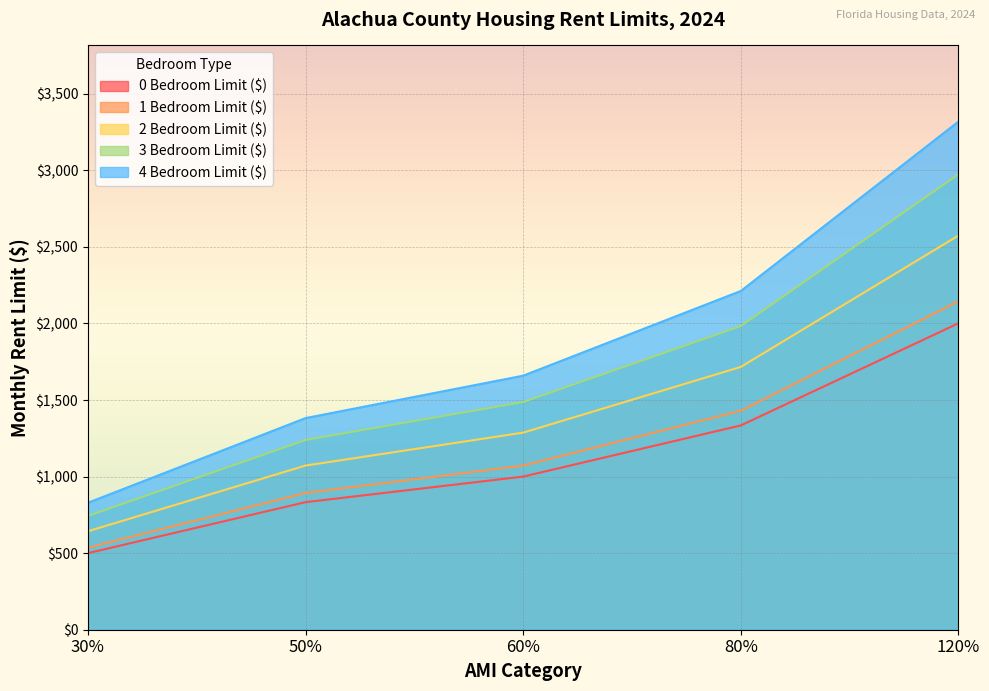

What is the total value across all series at 60%?

6505